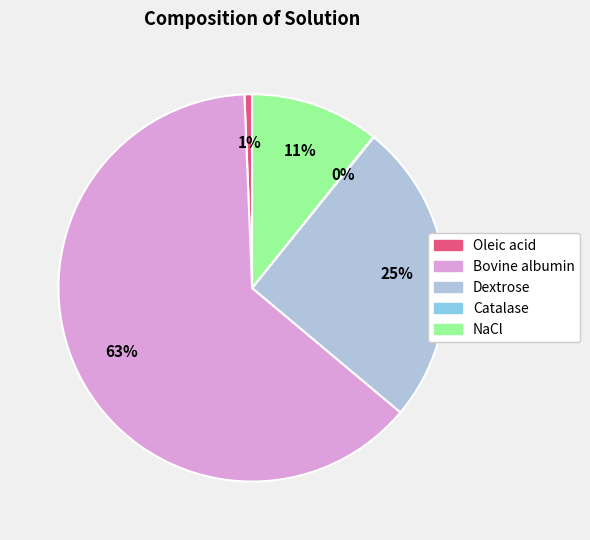

Which category has the biggest portion of the pie?

Bovine albumin